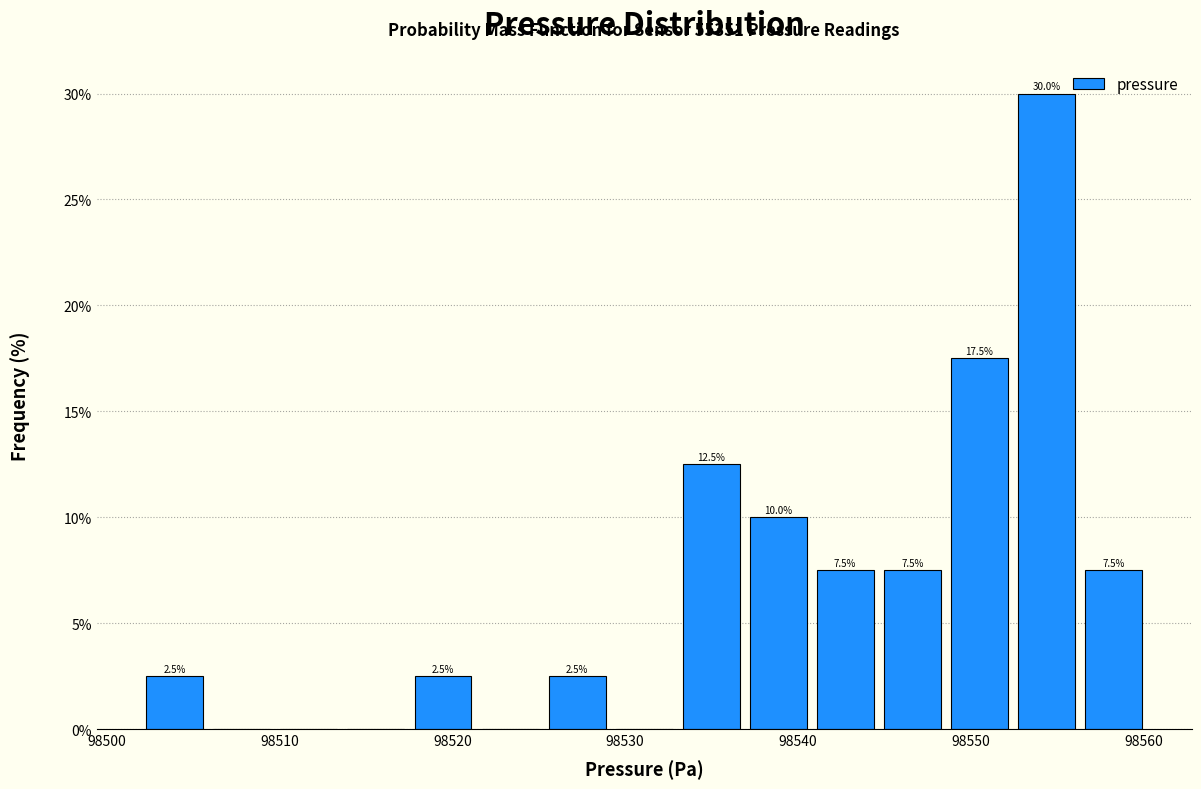

Around what value on the x-axis is the tallest bar? Give the approximate position of its centre, as read against the axis.

98554